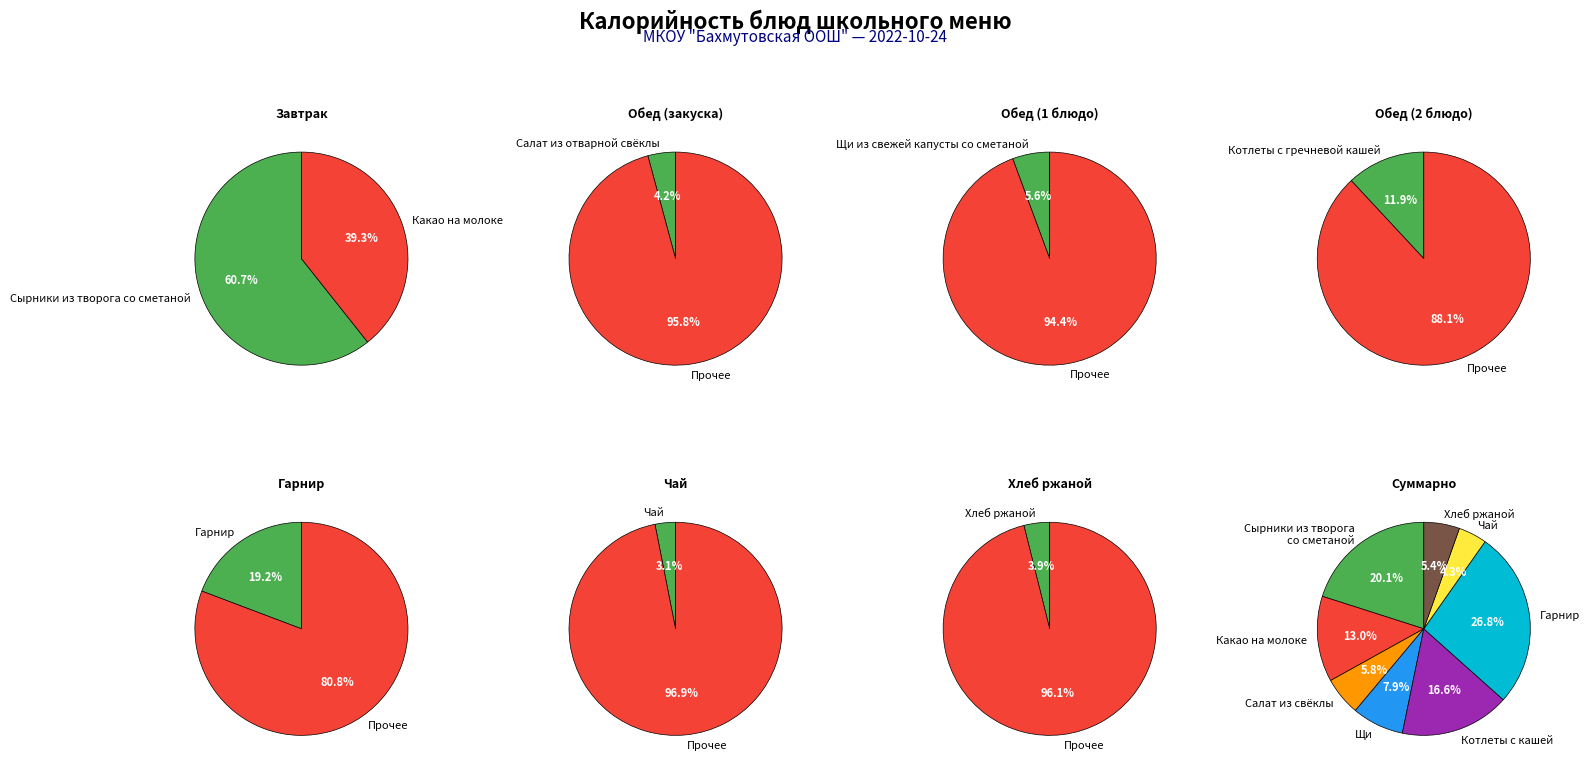

The Гарнир slice represents 14% of the pie. True or false?

False